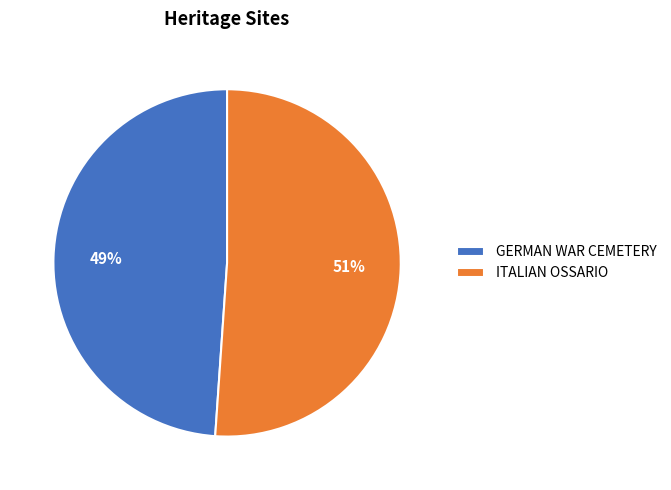

To the nearest percent, what percentage of the pie is ITALIAN OSSARIO?

51%